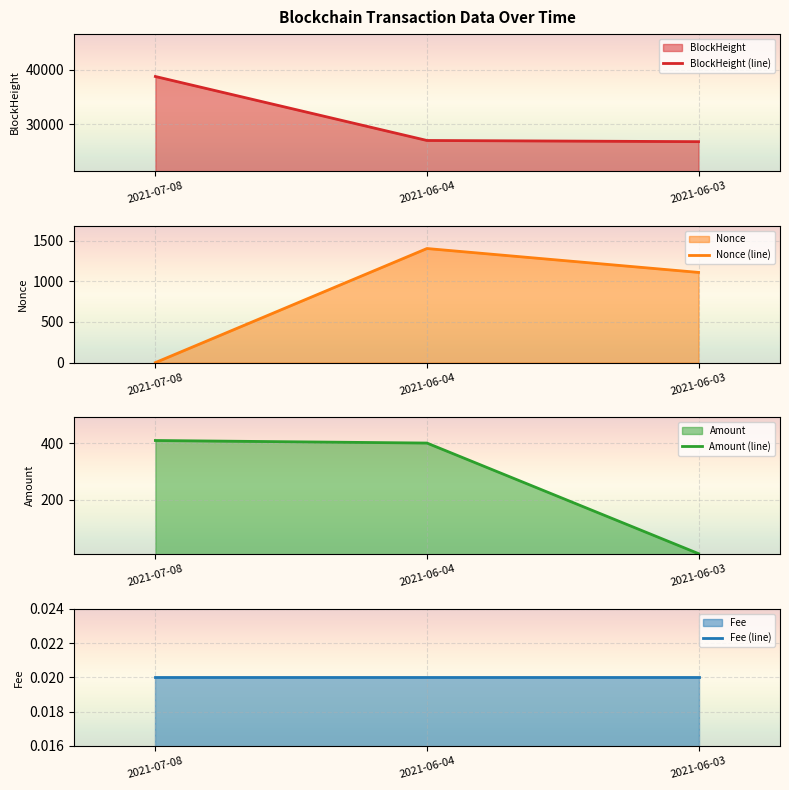

What is the difference between the highest and lowest values at 2021-06-04?

27075.0